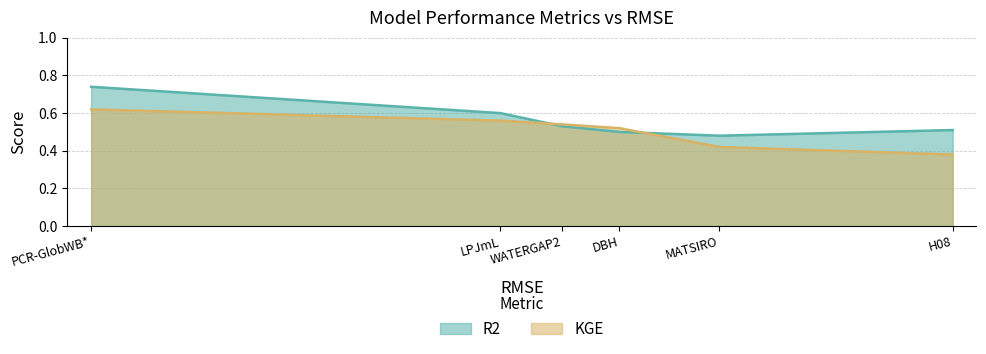

What is the difference between the highest and lowest values at MATSIRO?

0.1